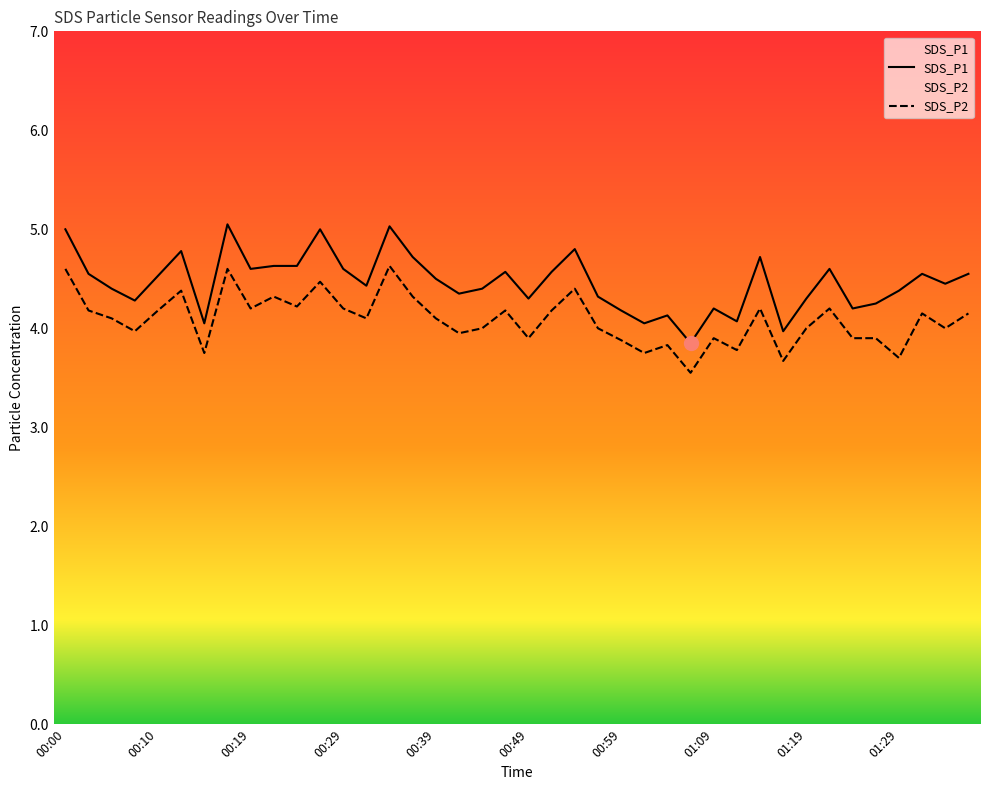

Is the value of SDS_P1 at 00:10 greater than the value of SDS_P2 at 01:29?

Yes